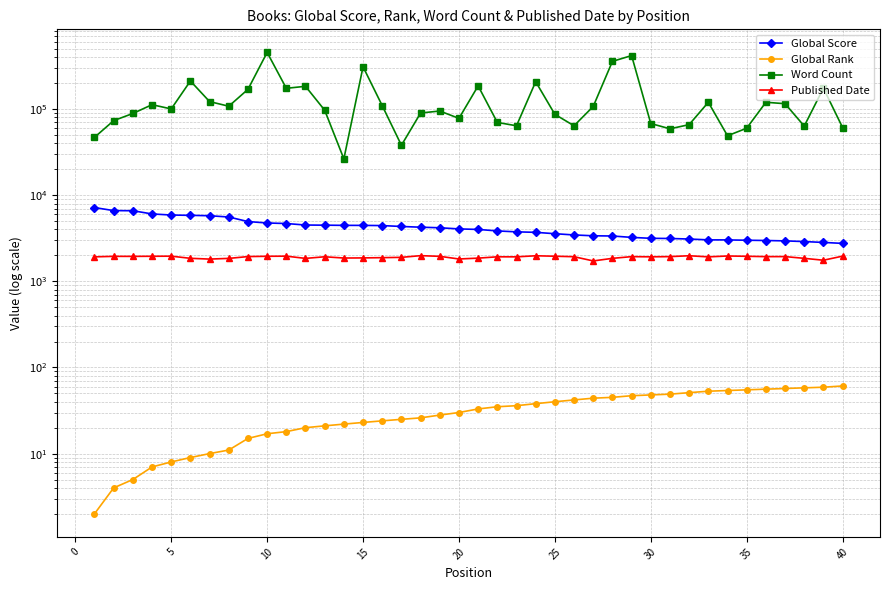

What is the sum of all Global Rank values?

1286